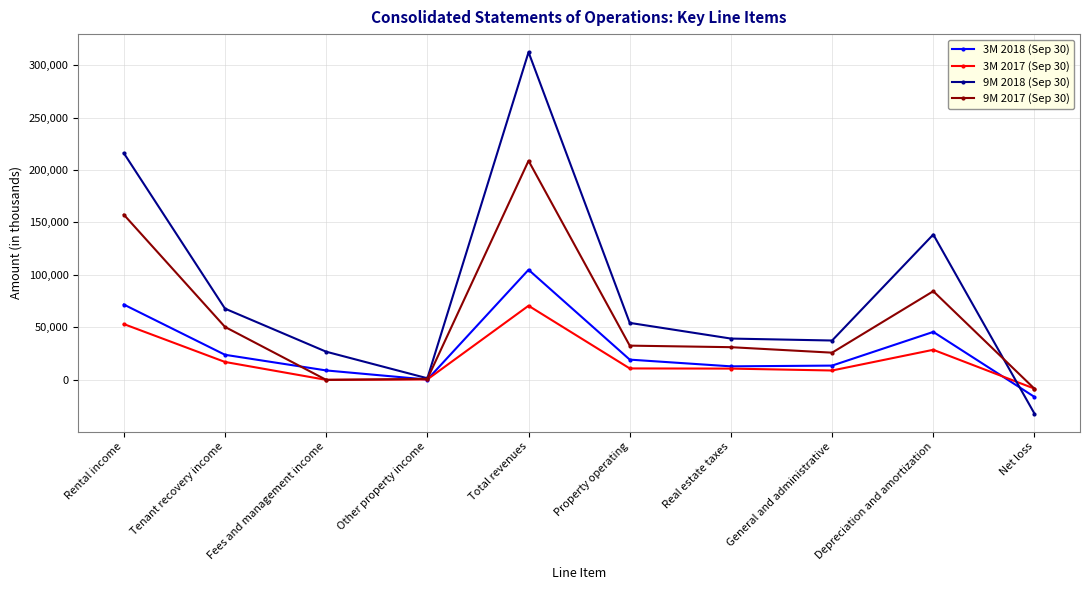

Which series changed the most between Property operating and Depreciation and amortization?

9M 2018 (Sep 30)